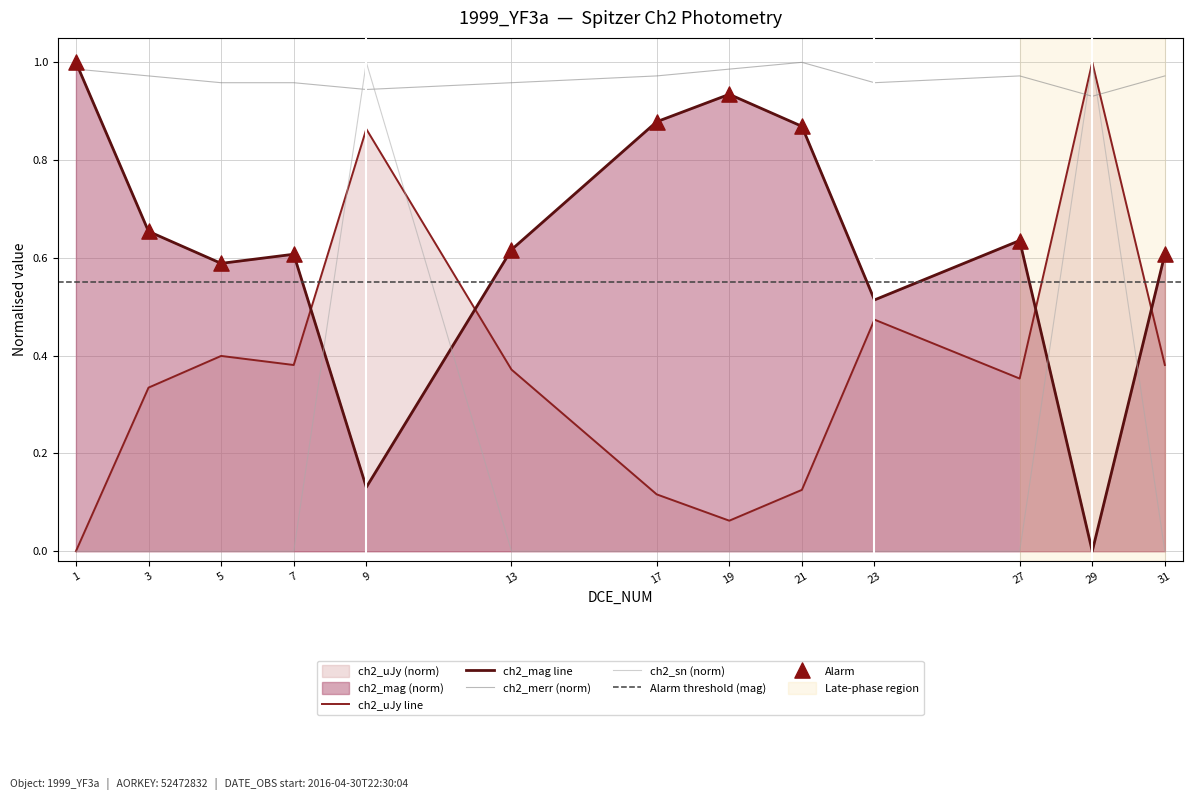

At which category is the sum across all series the highest?

9